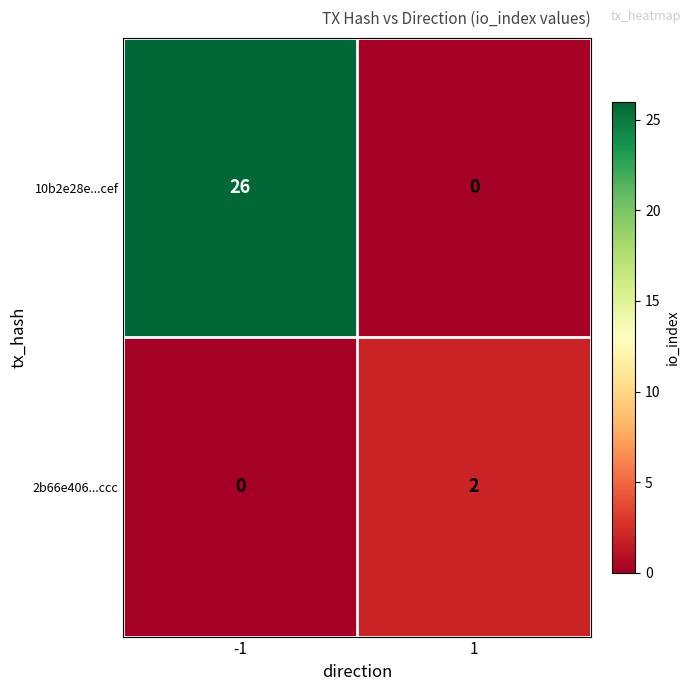

What is the maximum value shown in the chart?

26